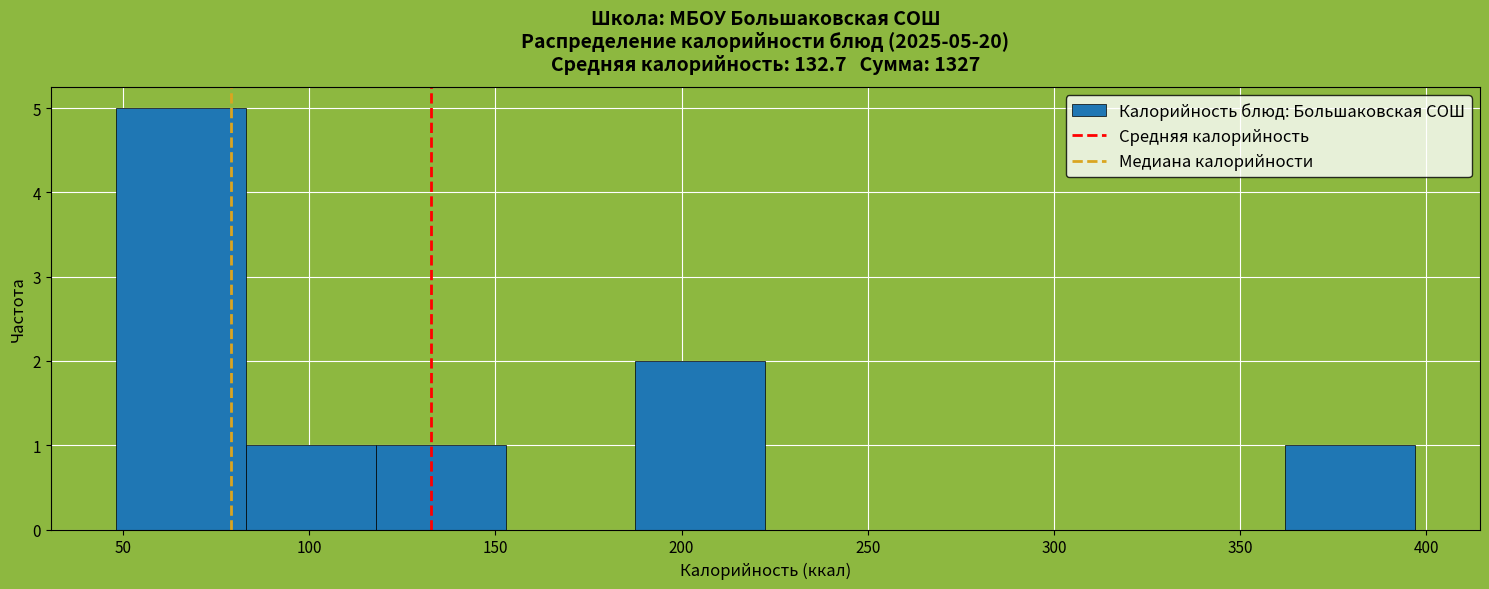

Over which range of the x-axis is the bar tallest?

50 to 85